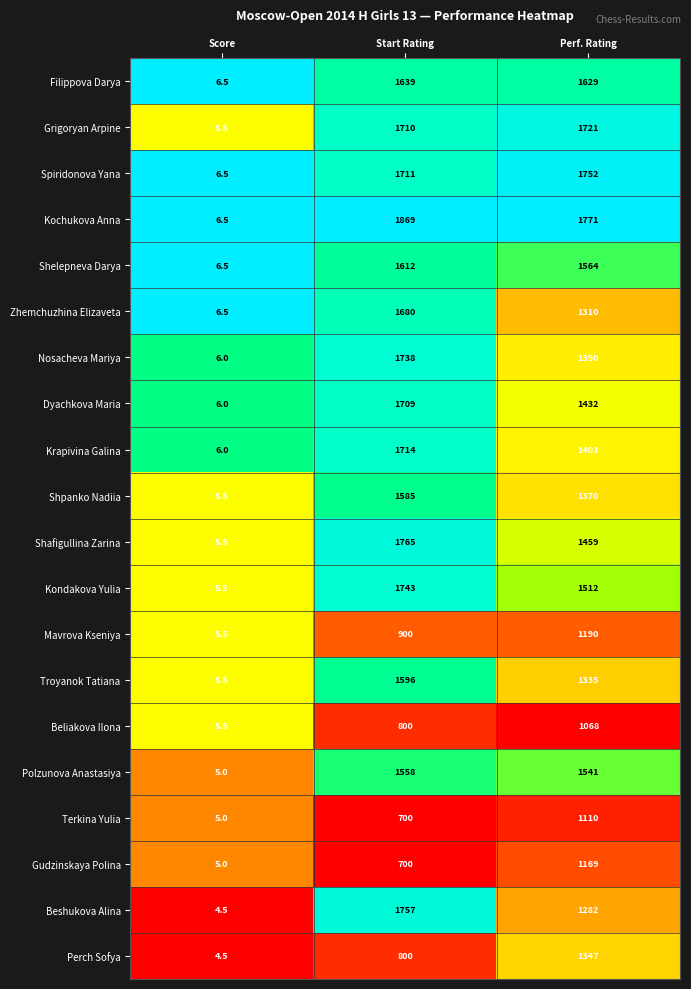

Which series changed the most between Score and Perf. Rating?

Kochukova Anna